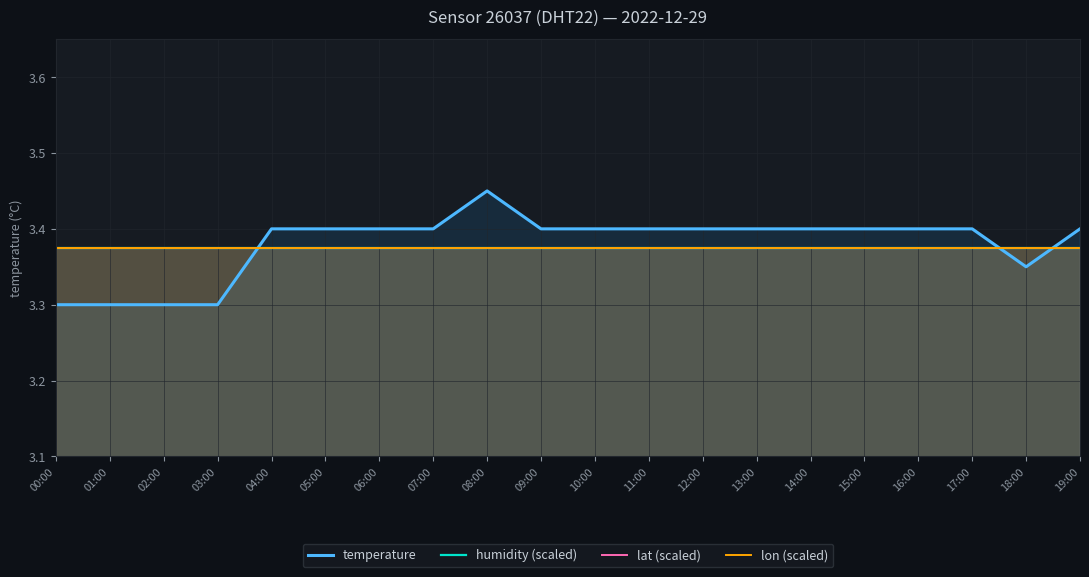

At which category does temperature reach its first local peak?

08:00